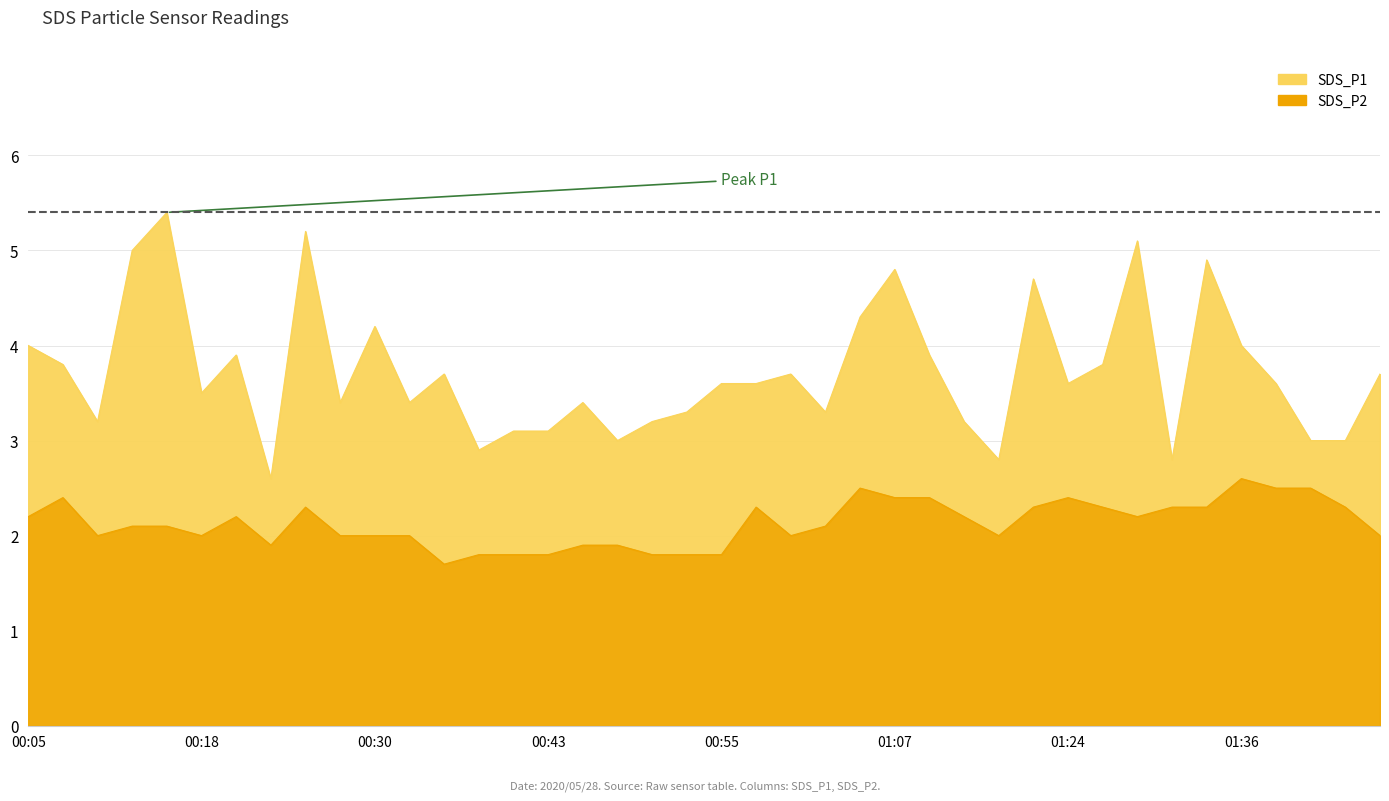

Where is the first local maximum for SDS_P1?

00:13